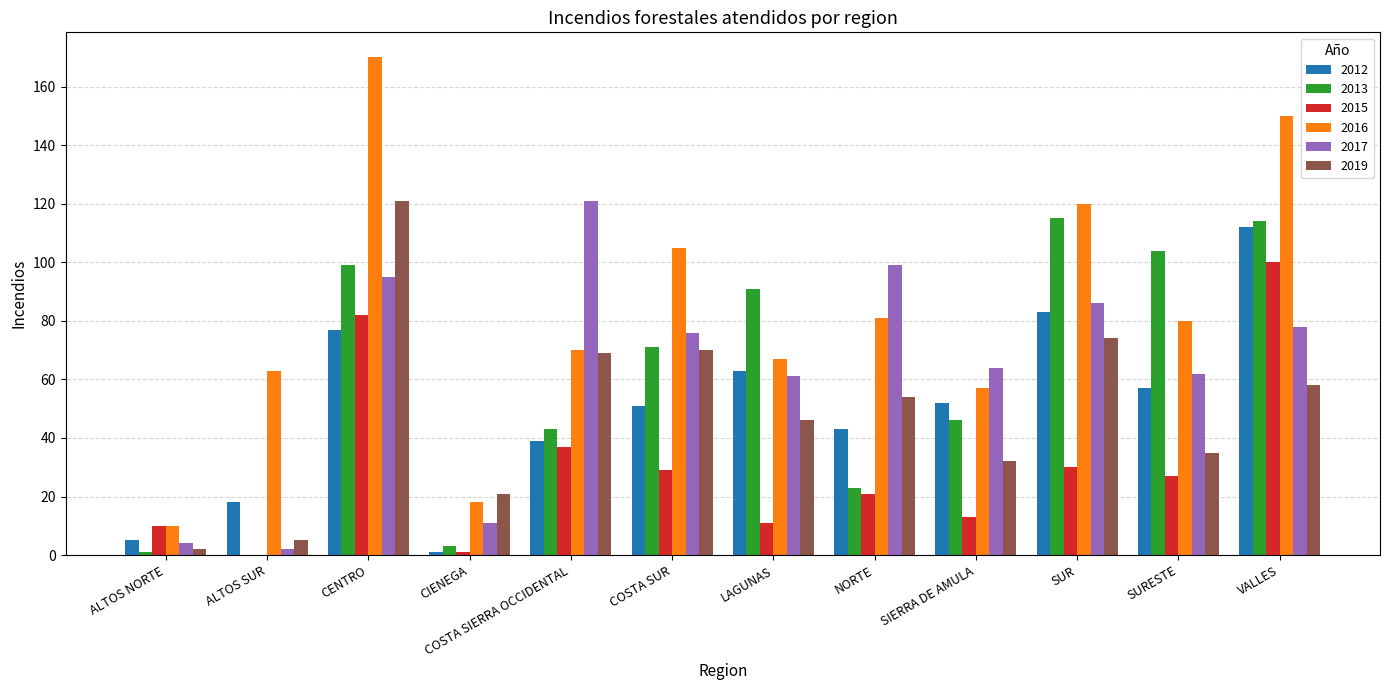

What is the difference between the 2012 values at SUR and ALTOS NORTE?

78